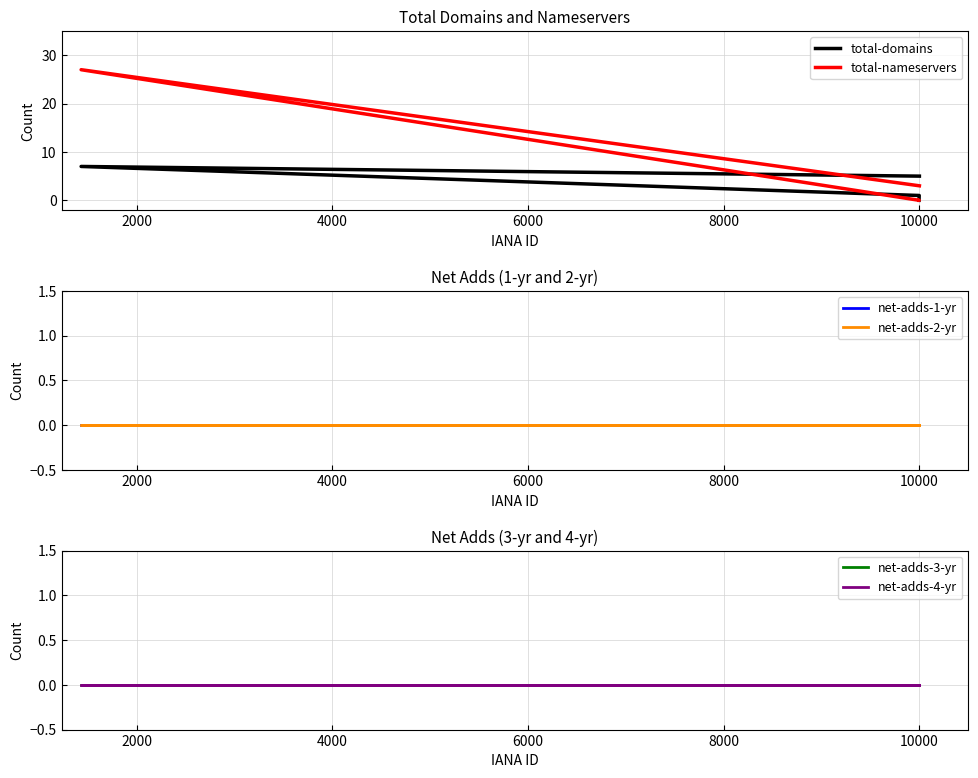

Which series has the largest total across all categories?

total-nameservers